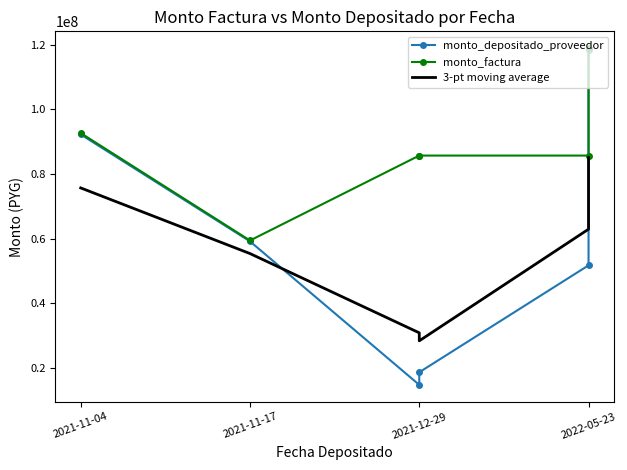

Is it true that 3-pt moving average equals 6003856.8 at 2021-12-29?

False